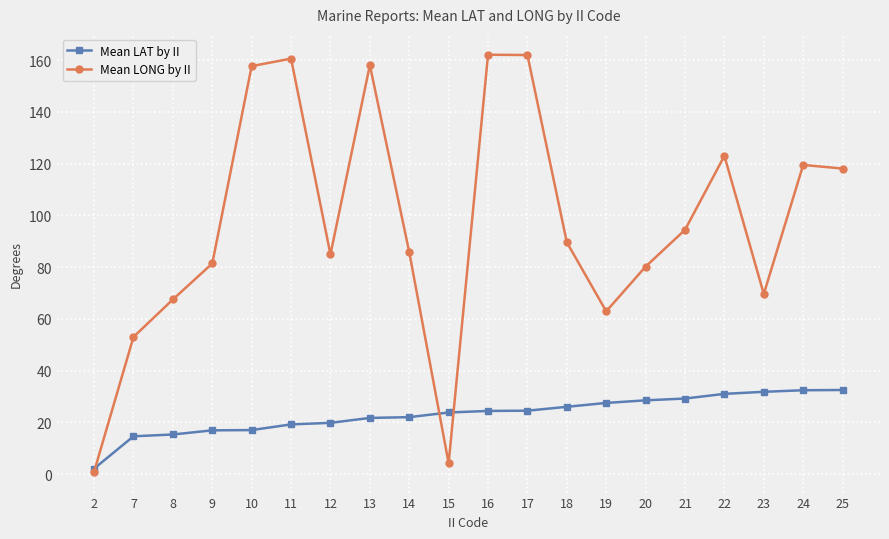

Between 7 and 18, which series saw the biggest shift?

Mean LONG by II